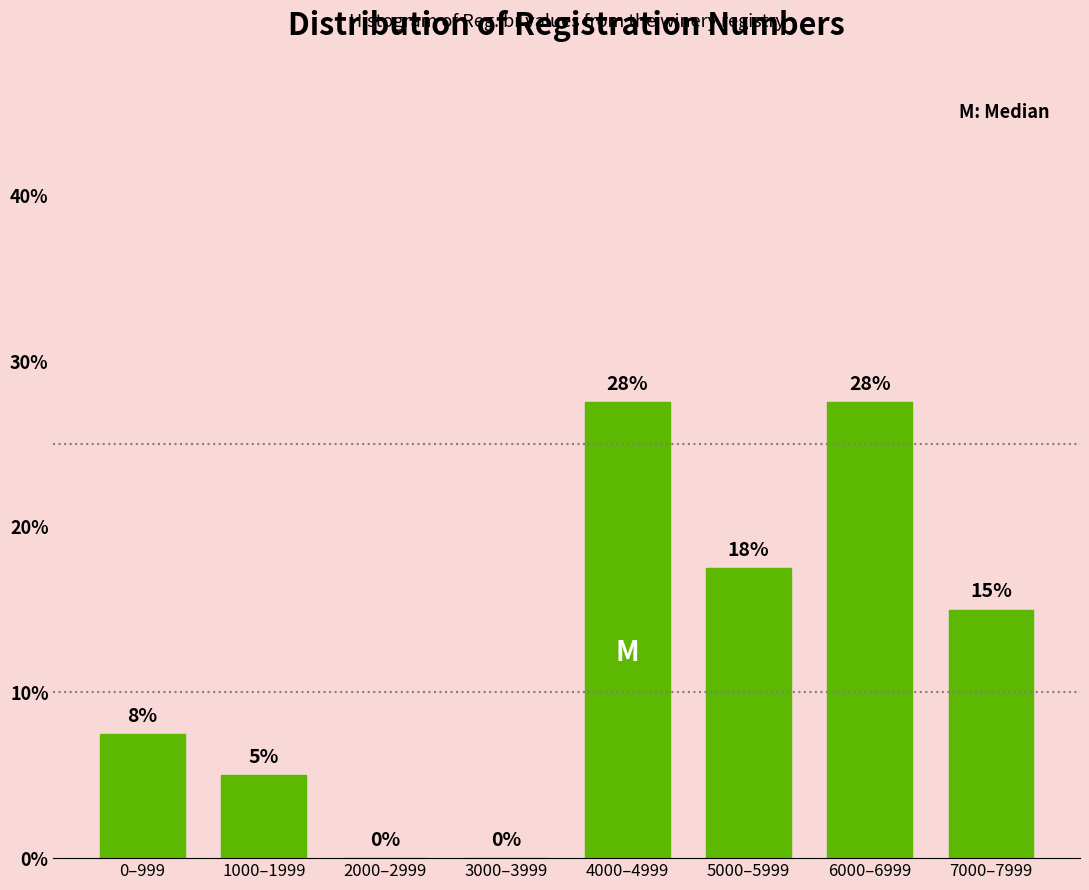

What is the maximum value shown in the chart?

27.5